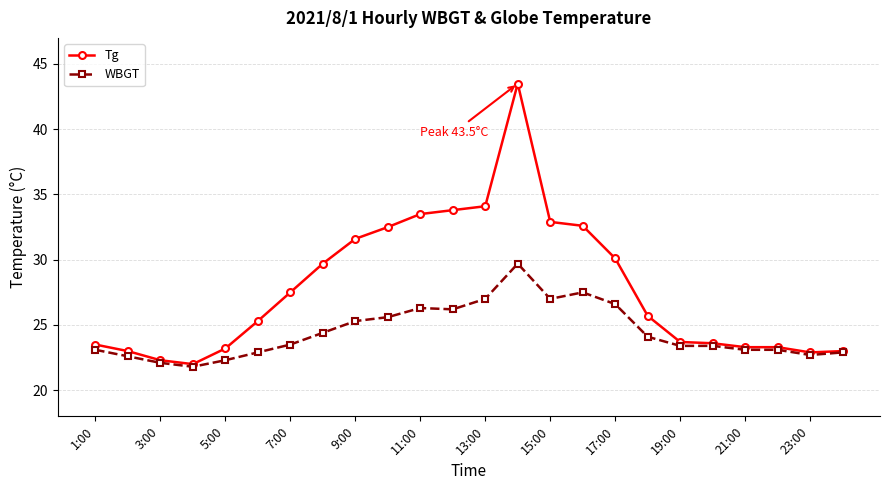

Which series has the widest spread of values?

Tg